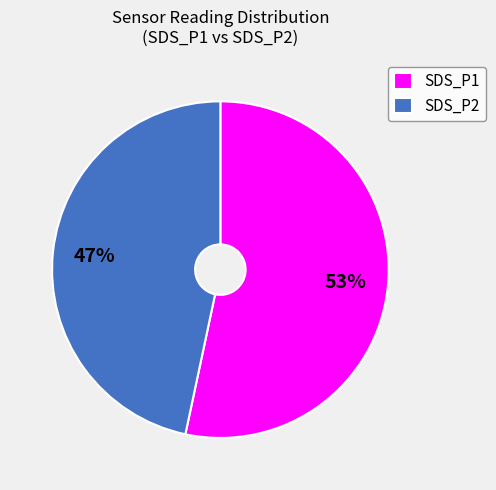

Is it true that SDS_P2 is 47% of the pie?

True